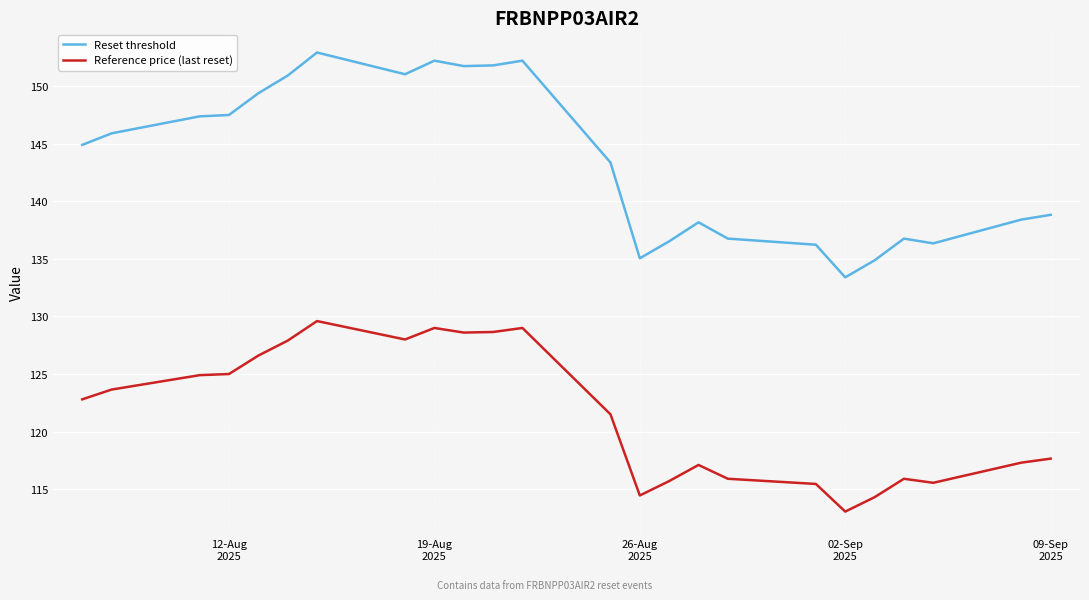

List the series in order of their overall mean, lowest first.

Reference price (last reset), Reset threshold